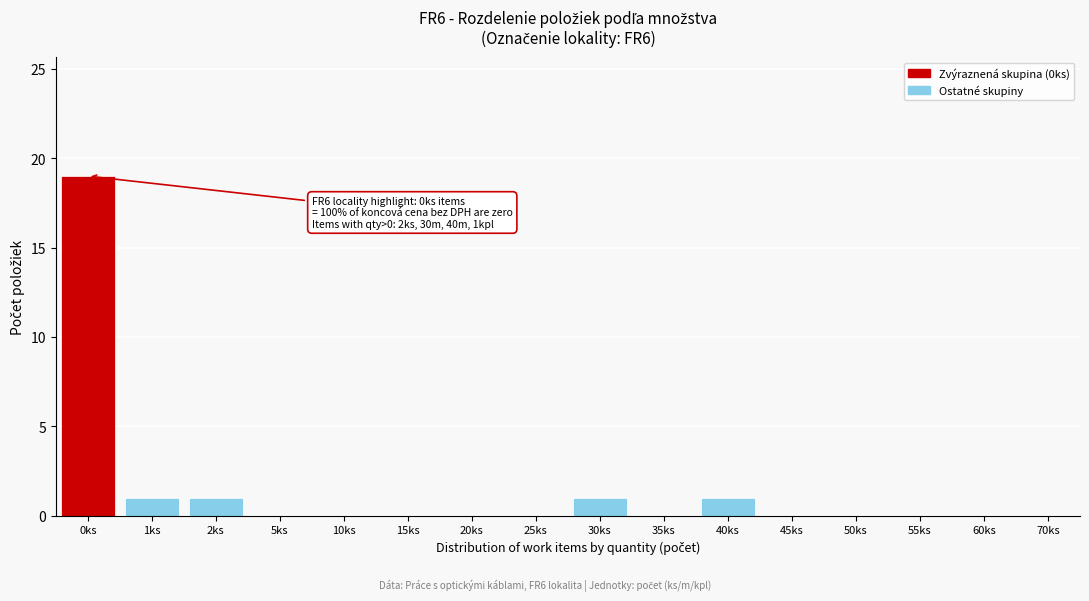

Reading left to right, extract all data points from this chart.

0ks=19	1ks=1	2ks=1	5ks=0	10ks=0	15ks=0	20ks=0	25ks=0	30ks=1	35ks=0	40ks=1	45ks=0	50ks=0	55ks=0	60ks=0	70ks=0